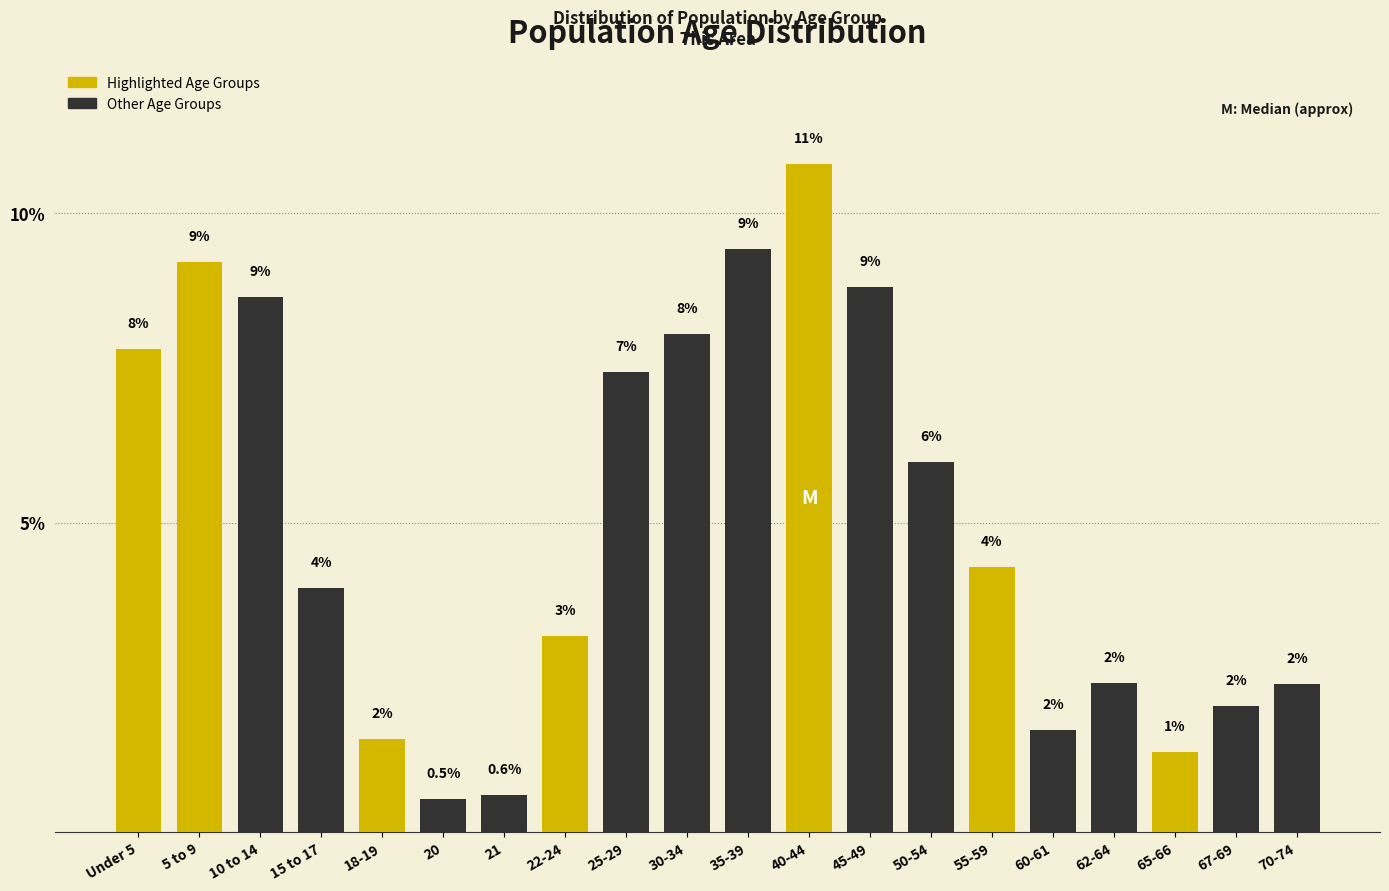

What is the greatest value displayed?

10.8